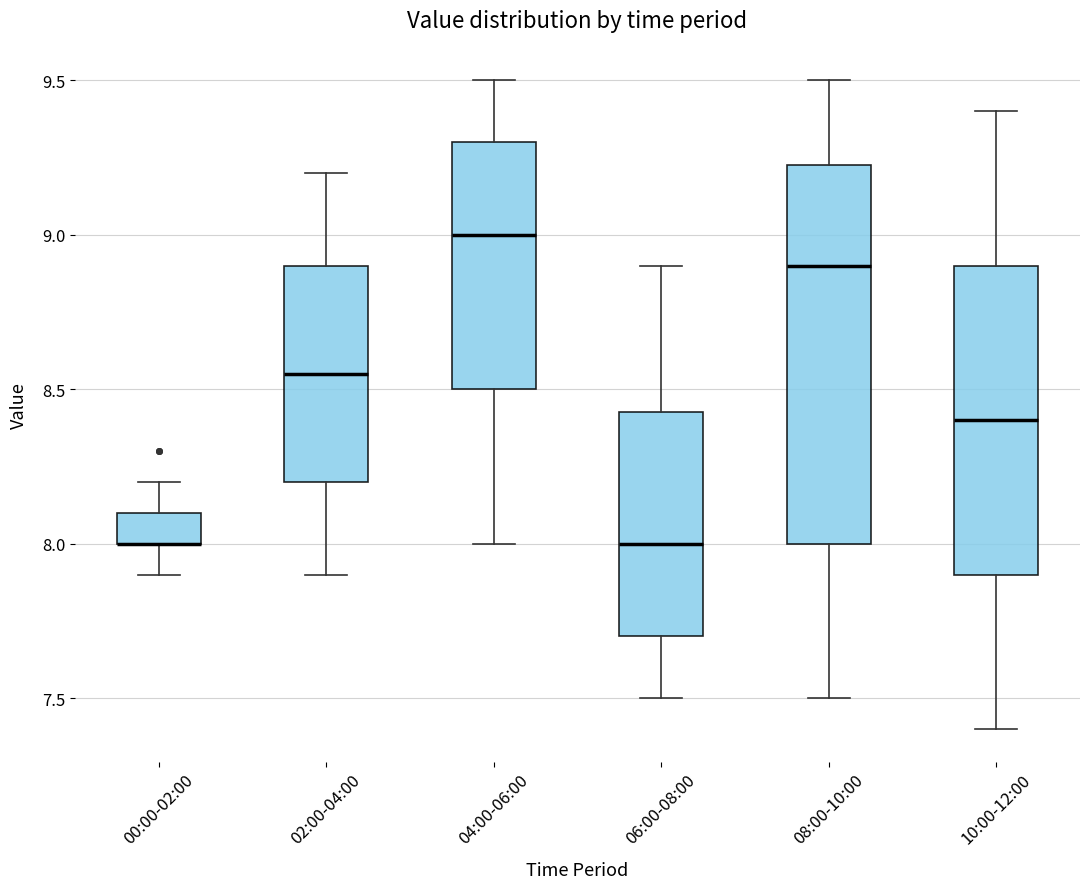

Reading left to right, read every box against the y-axis: the position of its median line, the range the box covers, and the ends of its whiskers. The values are not printed on the chart, so give them approximately, as read against the axis.

00:00-02:00: median 8.00 (drawn on the box's lower edge), box 8.00 to 8.10, whiskers 7.90 to 8.20
02:00-04:00: median 8.55, box 8.20 to 8.90, whiskers 7.90 to 9.20
04:00-06:00: median 9.00, box 8.50 to 9.30, whiskers 8.00 to 9.50
06:00-08:00: median 8.00, box 7.70 to 8.45, whiskers 7.50 to 8.90
08:00-10:00: median 8.90, box 8.00 to 9.25, whiskers 7.50 to 9.50
10:00-12:00: median 8.40, box 7.90 to 8.90, whiskers 7.40 to 9.40